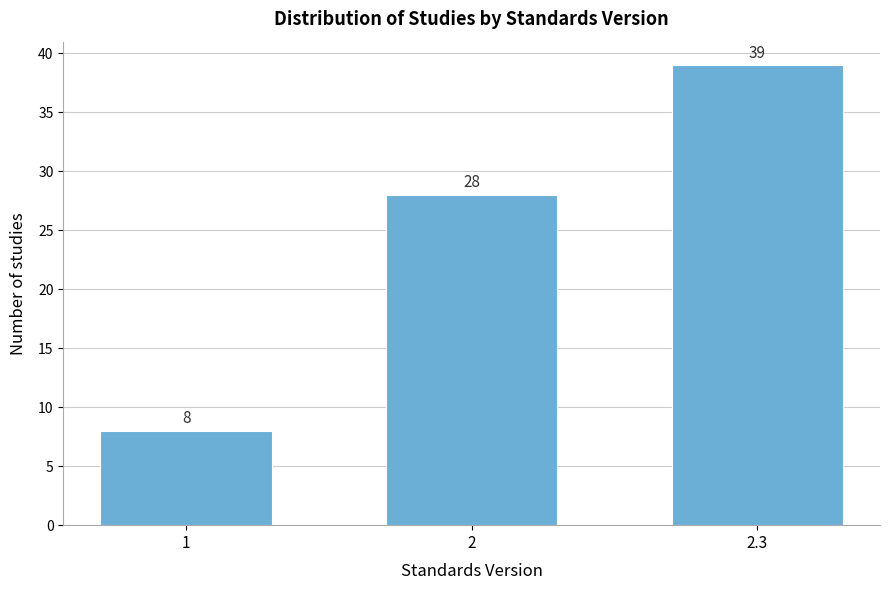

Reading right to left, transcribe all the data shown in this chart.

2.3=39	2=28	1=8